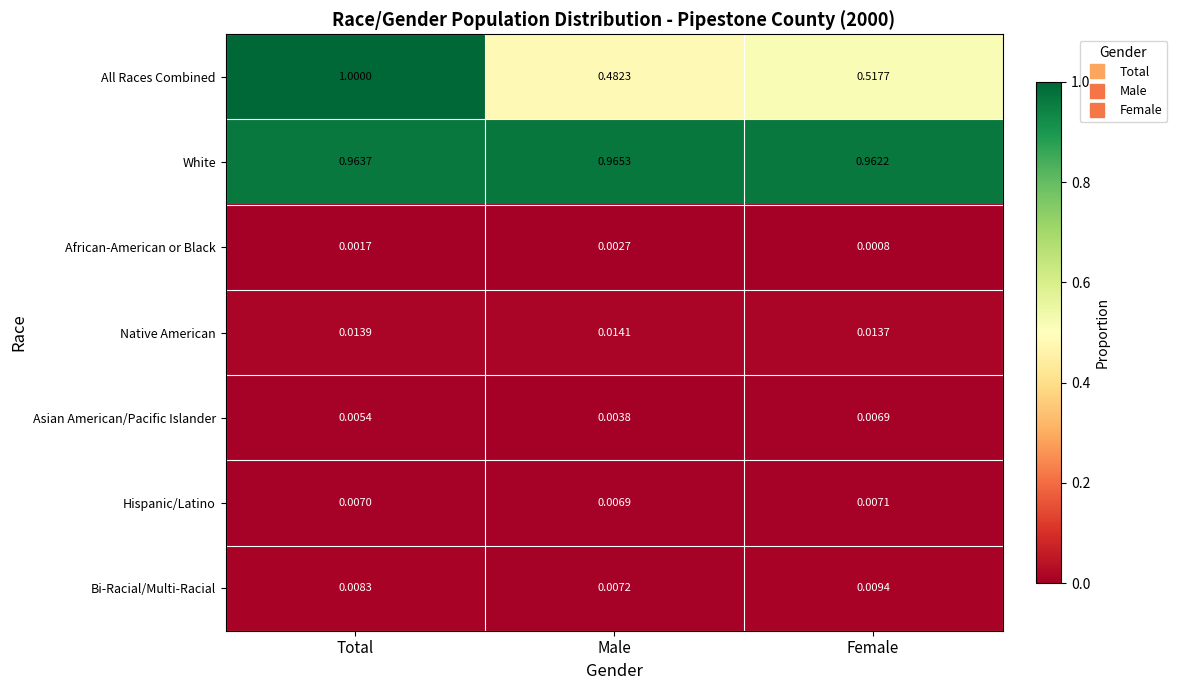

Rank the series by their maximum value, from lowest to highest.

African-American or Black, Asian American/Pacific Islander, Hispanic/Latino, Bi-Racial/Multi-Racial, Native American, White, All Races Combined